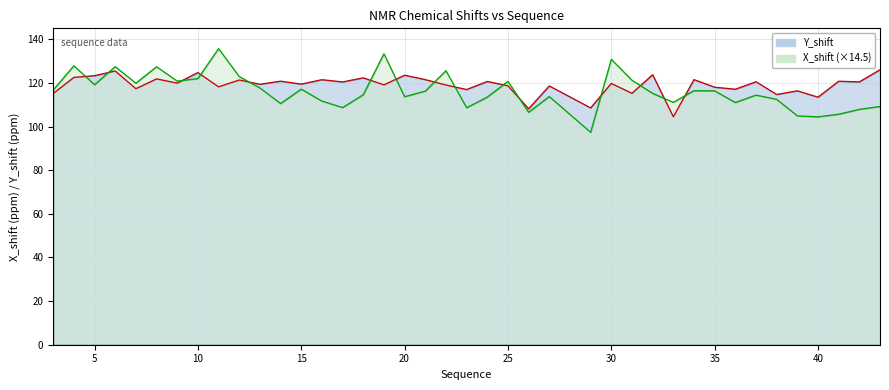

The X_shift series shows 72.6 at 26. True or false?

False